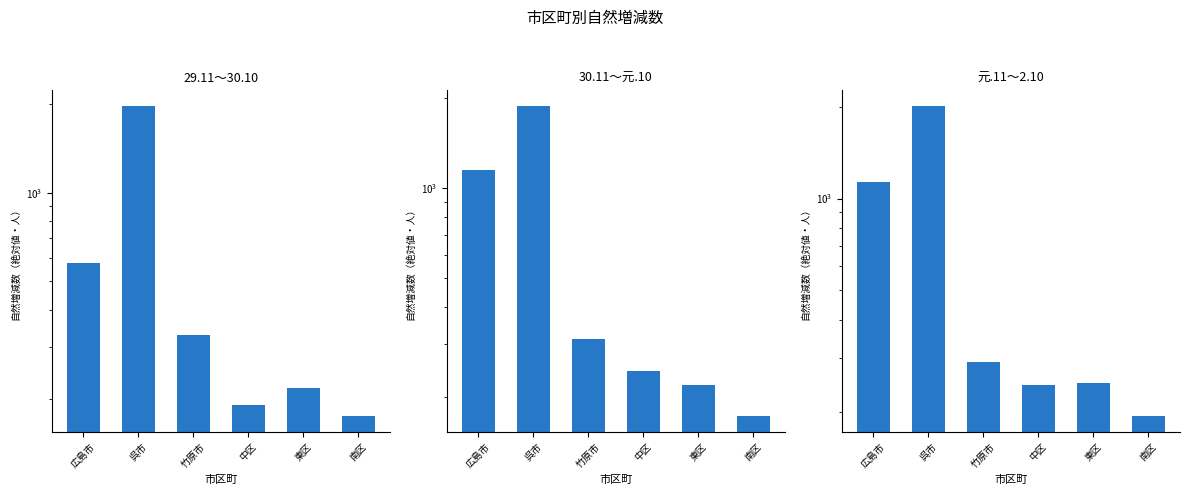

How many bars are there in total?

18